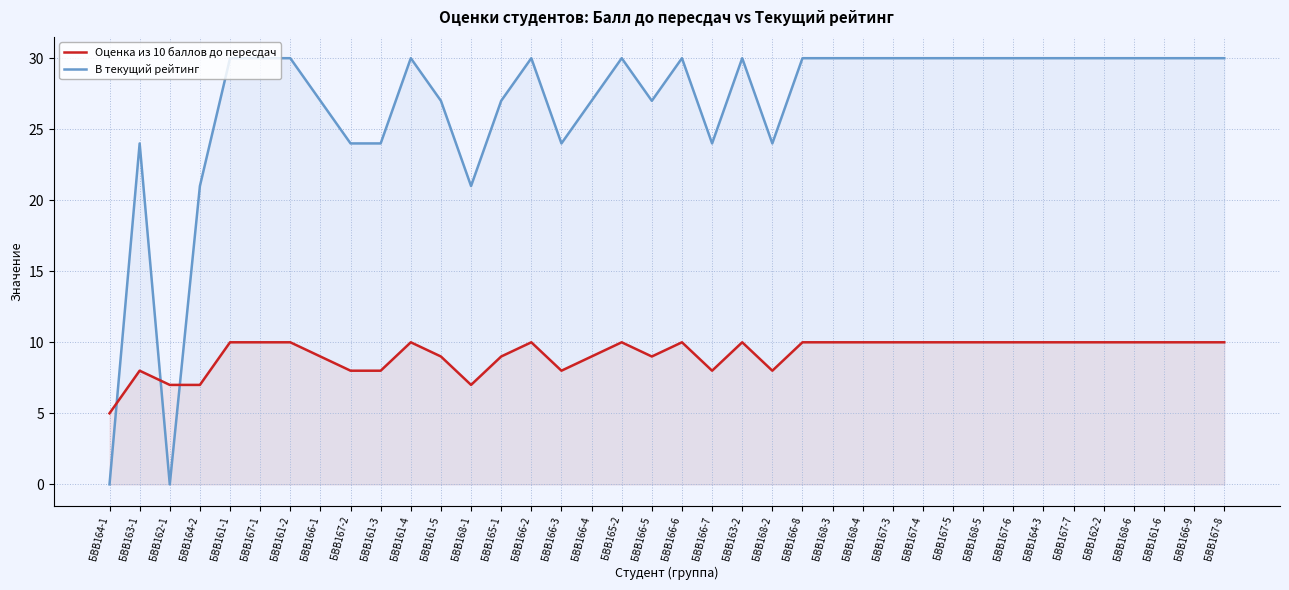

Reading right to left, list all the values displayed in this chart.

Оценка из 10 баллов до пересдач: 10	10	10	10	10	10	10	10	10	10	10	10	10	10	10	8	10	8	10	9	10	9	8	10	9	7	9	10	8	8	9	10	10	10	7	7	8	5
В текущий рейтинг: 30	30	30	30	30	30	30	30	30	30	30	30	30	30	30	24	30	24	30	27	30	27	24	30	27	21	27	30	24	24	27	30	30	30	21	0	24	0